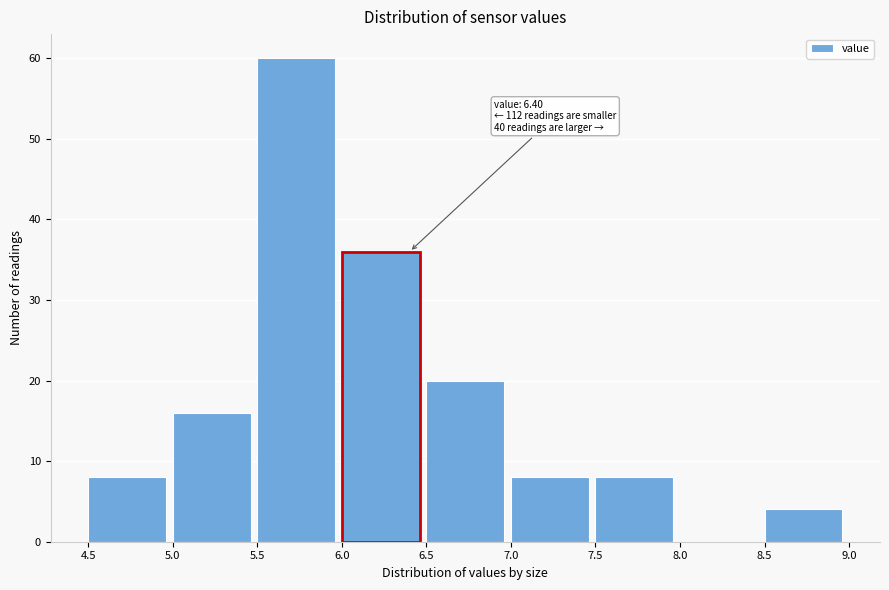

Which range on the x-axis has the tallest bar?

5.5 to 6.0